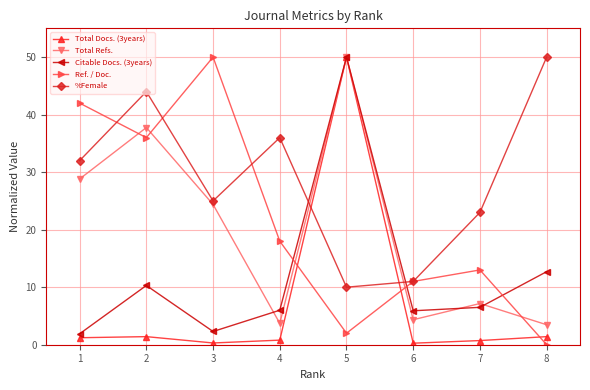

What are all the series names shown in the legend?

Total Docs. (3years), Total Refs., Citable Docs. (3years), Ref. / Doc., %Female